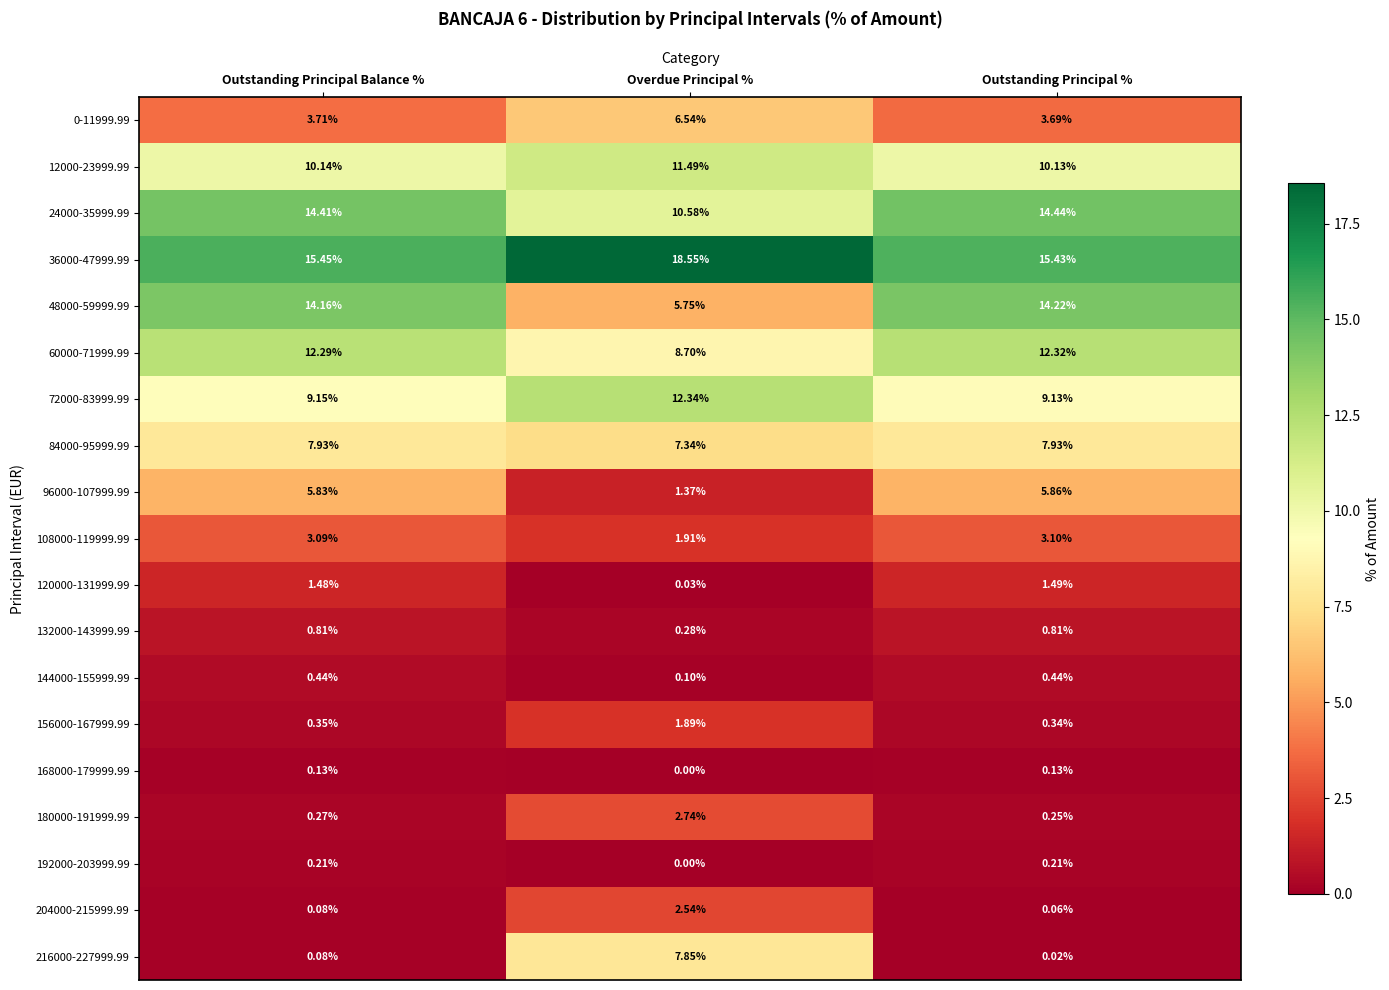

Which label corresponds to the smallest value in the chart?

Overdue Principal %